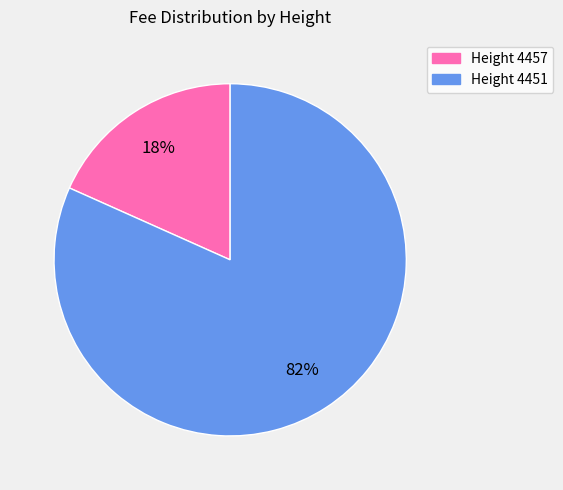

Is there a majority slice in this chart?

Yes